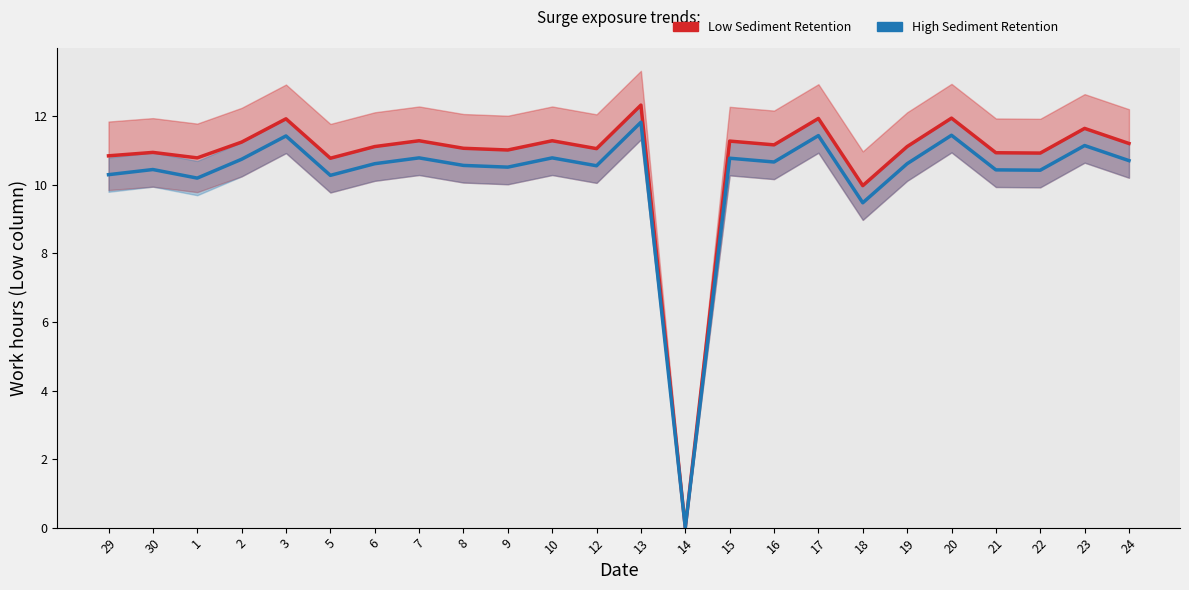

The value of High Sediment Retention at 30 is 10.4. True or false?

True